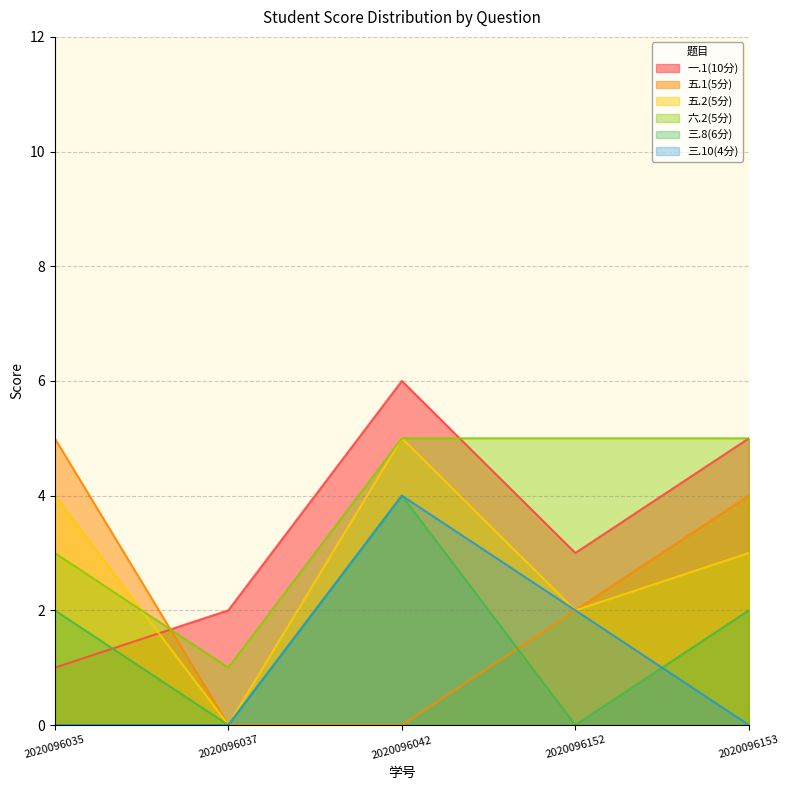

Which series has the widest spread of values?

一.1(10分)